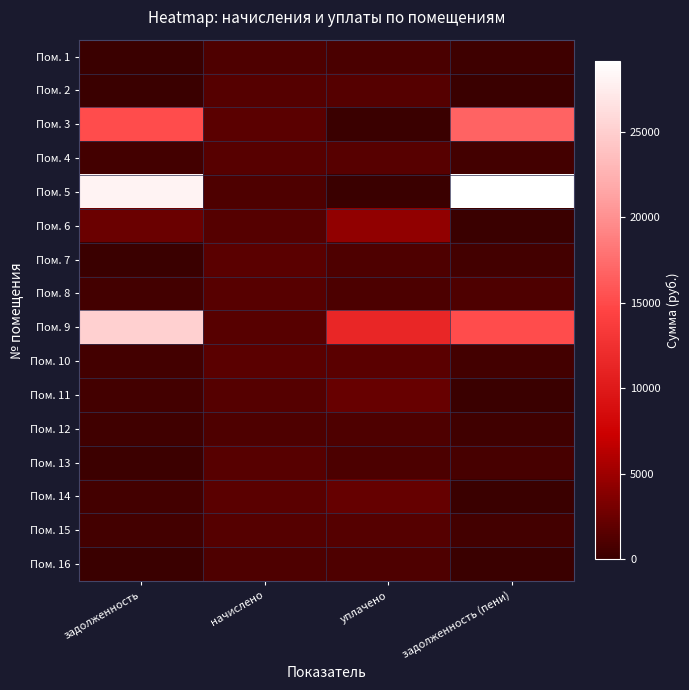

Which series changed the most between задолженность and задолженность (пени)?

Пом. 9